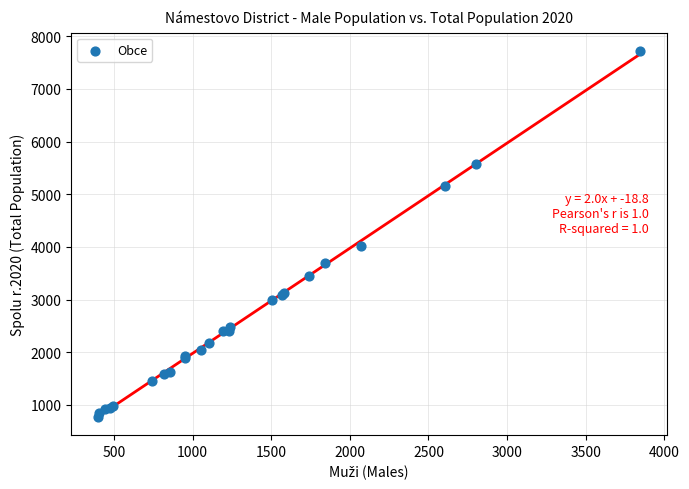

What Y value in the scatter plot is closest to 4250?

4018